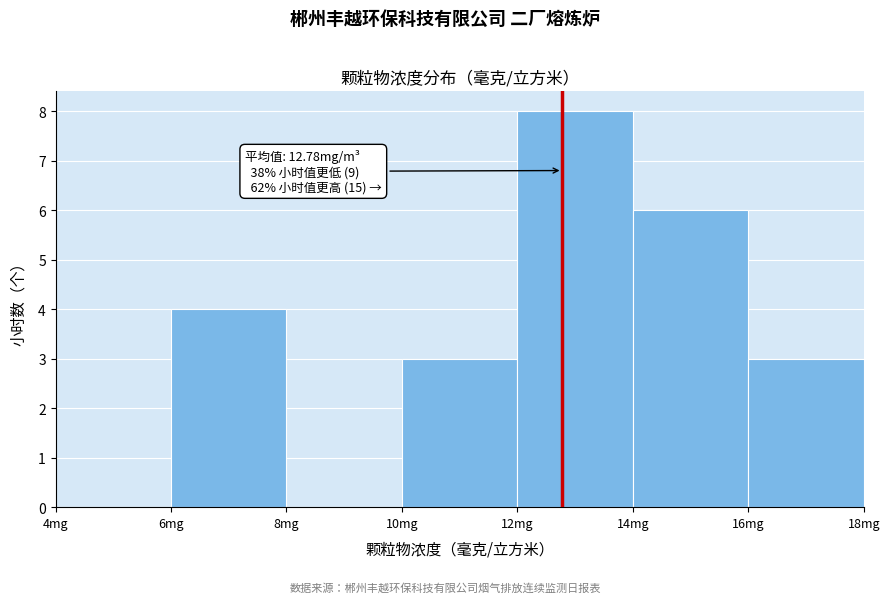

Which range on the x-axis has the tallest bar?

12 to 14